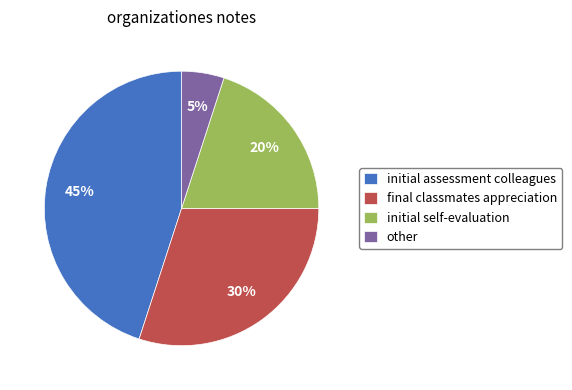

What is the smallest slice in the pie chart?

other